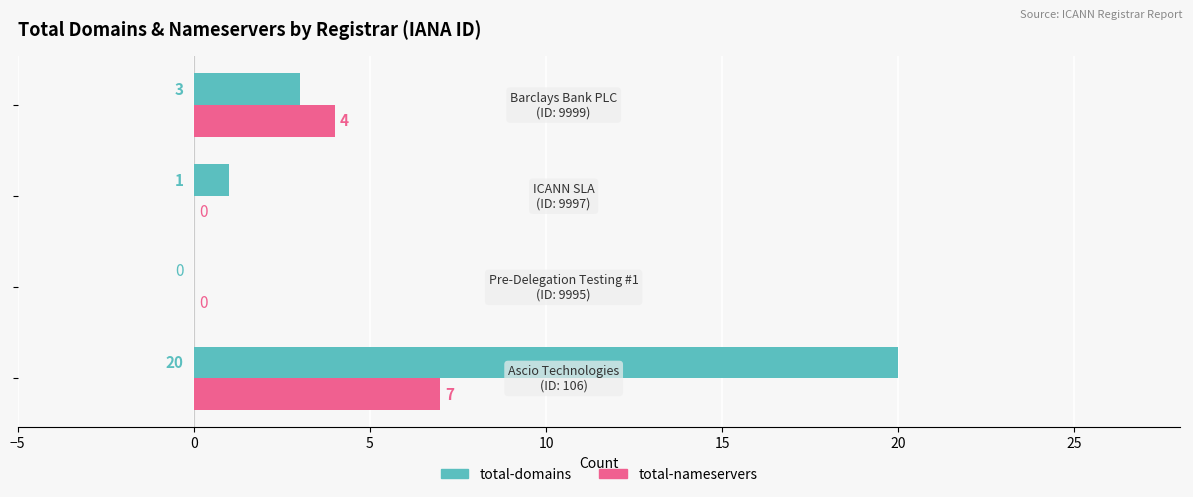

What is the maximum value shown in the chart?

20